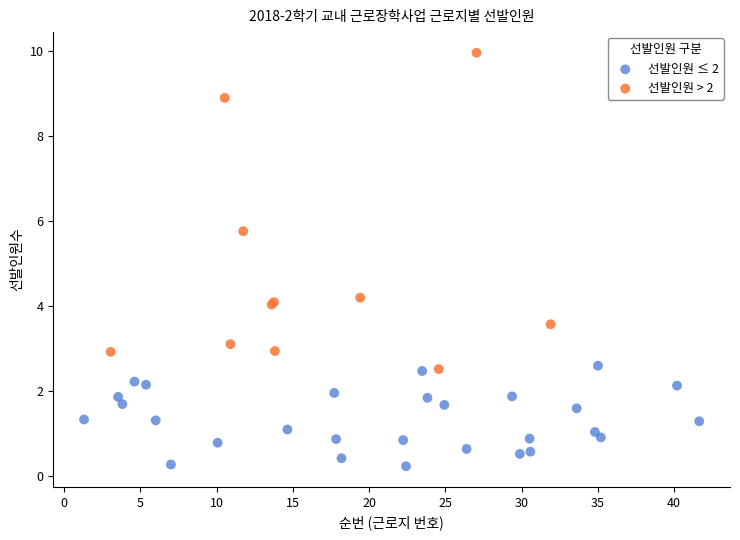

Which series contains the lowest Y value?

선발인원 ≤ 2